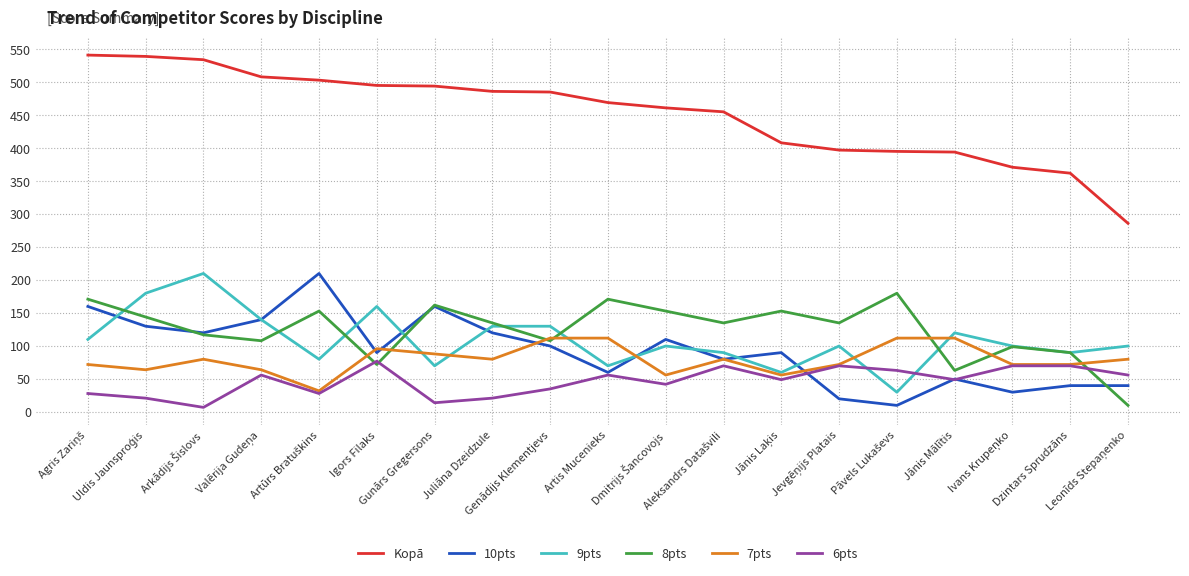

Which series ends up on top after the final intersection of 7pts and 9pts?

9pts